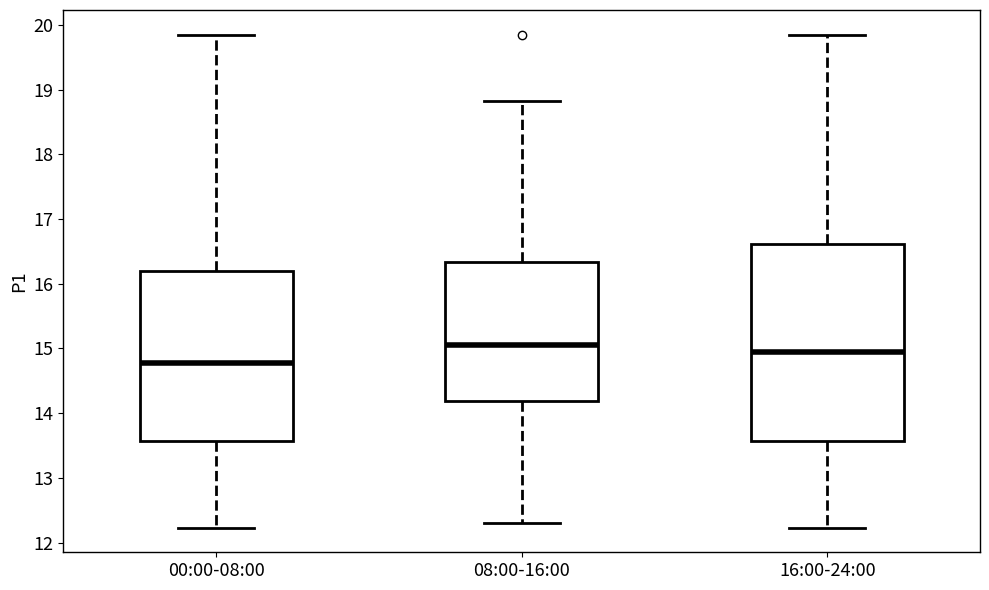

Where does the median line of the box for 00:00-08:00 sit on the y-axis? The values are not printed on the chart, so give them approximately, as read against the axis.

14.8